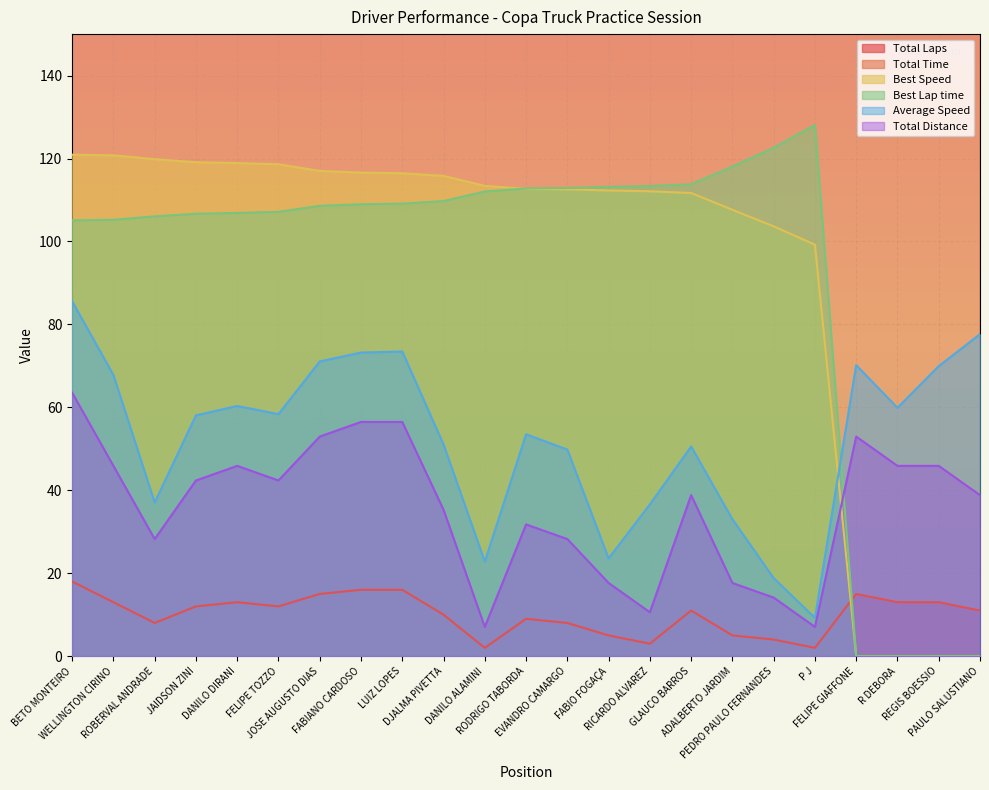

How many lines are shown in the chart?

6